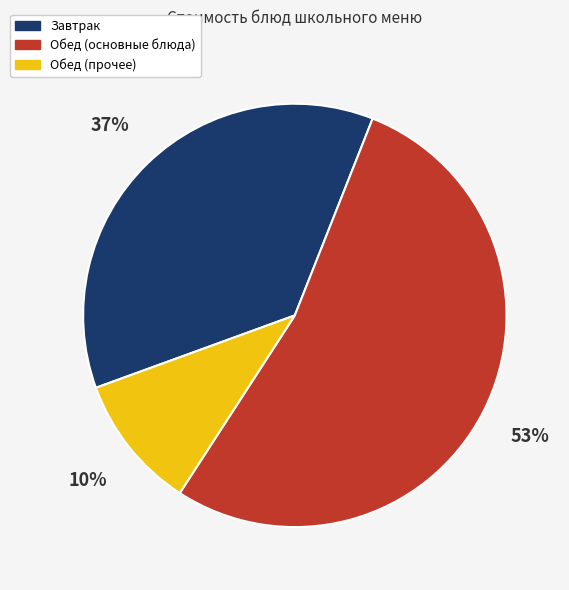

To the nearest percent, what is the average slice percentage?

33%